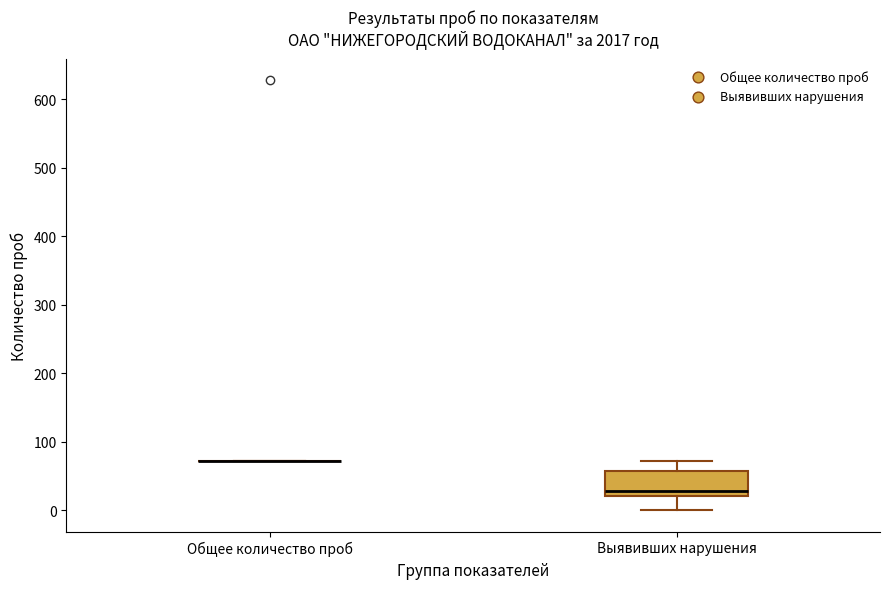

Reading left to right, transcribe this box plot: for each box, give where its median line is, the range the box spans, and where its two whiskers end, as read against the y-axis. The values are not printed on the chart, so give them approximately, as read against the axis.

Общее количество проб: box collapsed to a line at 70, whiskers 70 to 70
Выявивших нарушения: median 30, box 20 to 60, whiskers 0 to 70